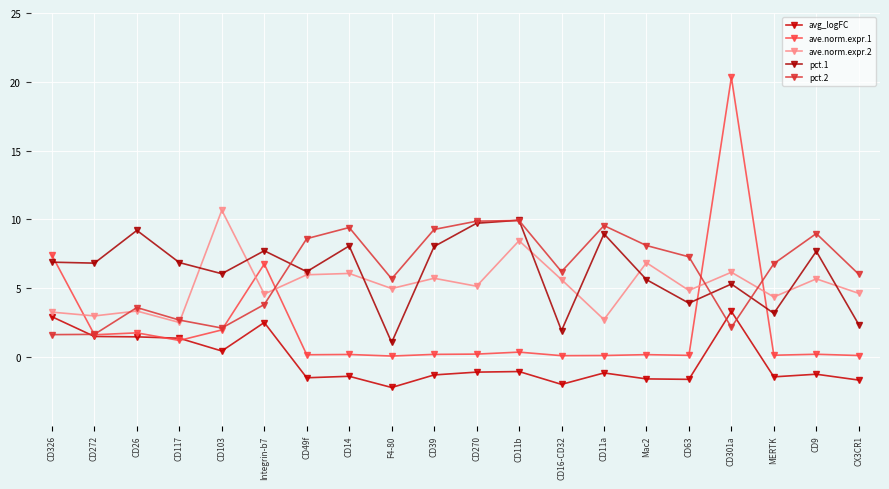

Which has a higher value, Integrin-b7 or CD26?

Integrin-b7